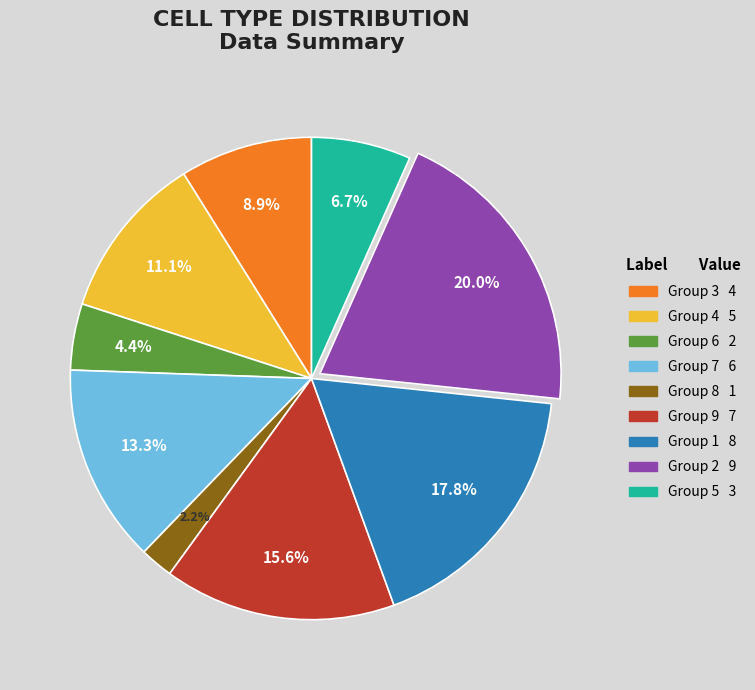

Is there any slice that represents more than half of the pie?

No